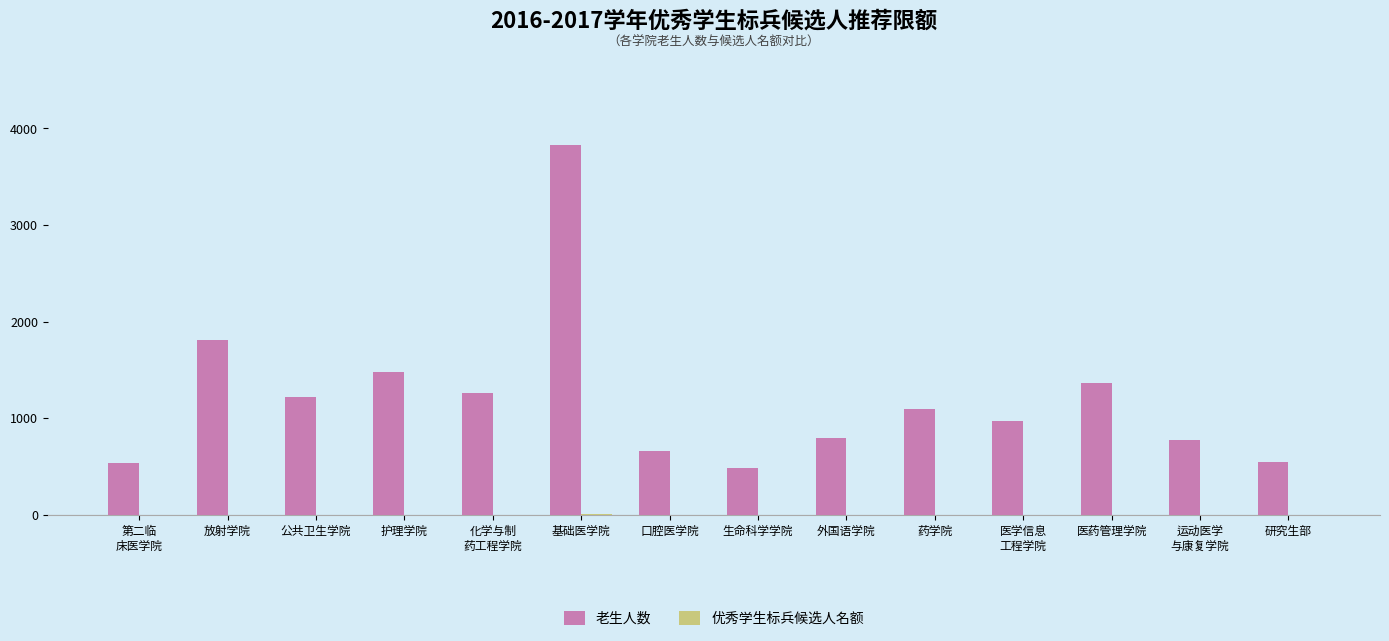

How many data points does each series have?

14